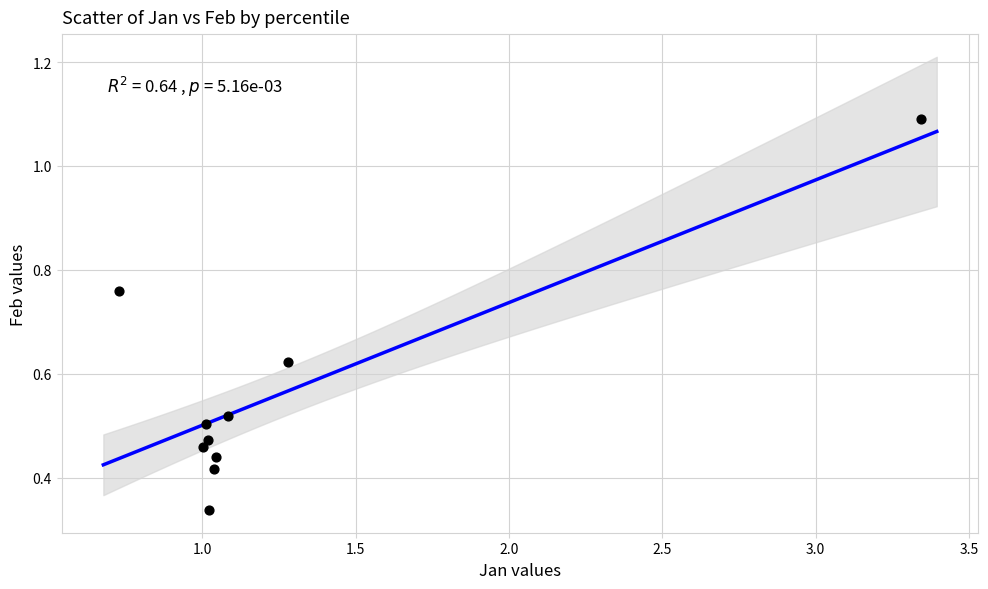

What is the range of X values (max minus min)?

2.6